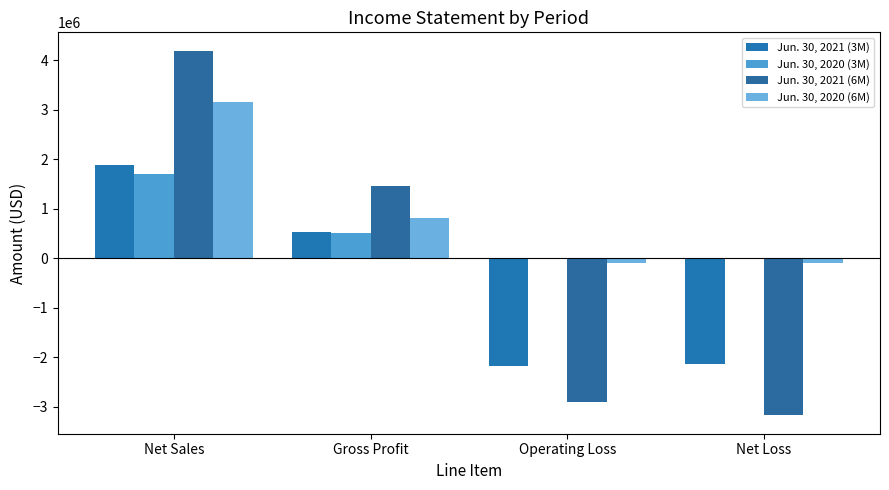

What is the label of the 4th bar from the right?

Net Sales